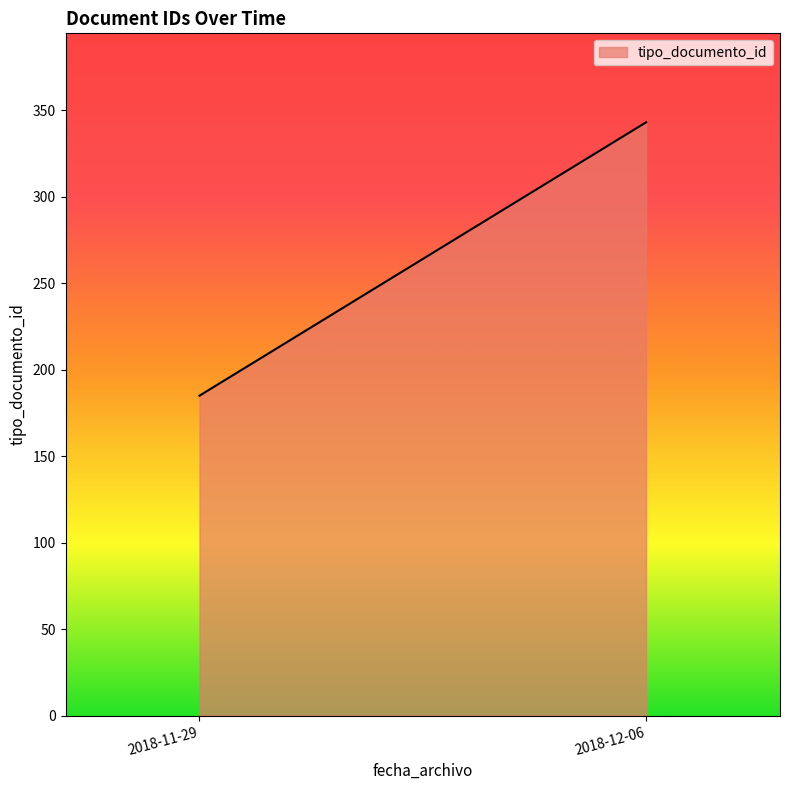

Is it true that the value at 2018-11-29 is 309?

False